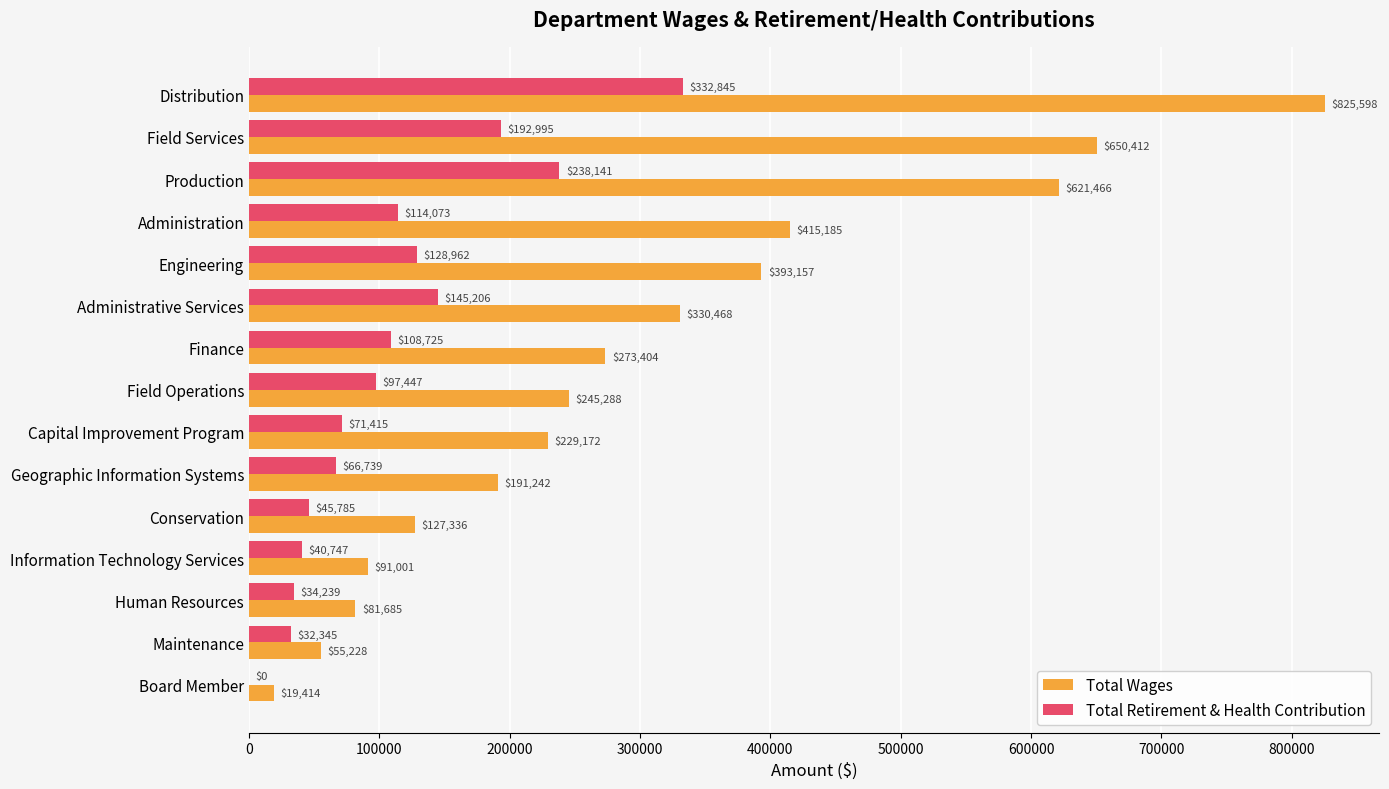

What is the sum of the Total Retirement & Health Contribution values at Information Technology Services and Distribution?

373592